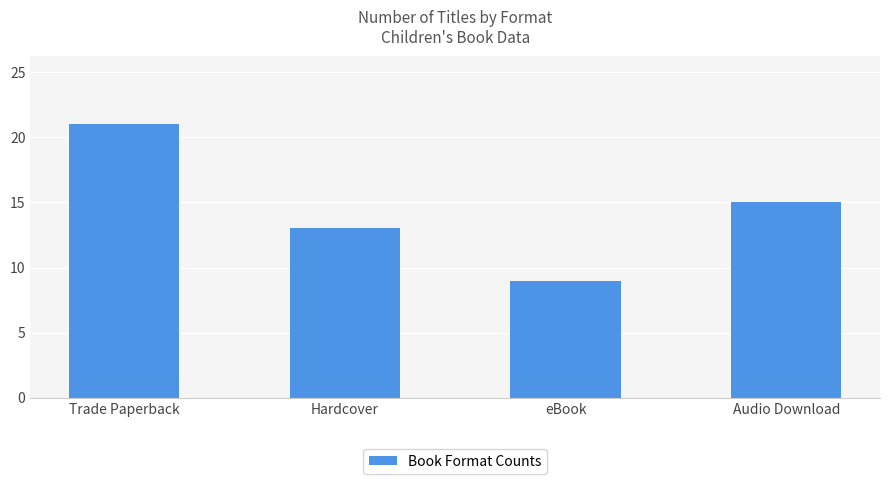

What is the label of the 1st bar from the right?

Audio Download